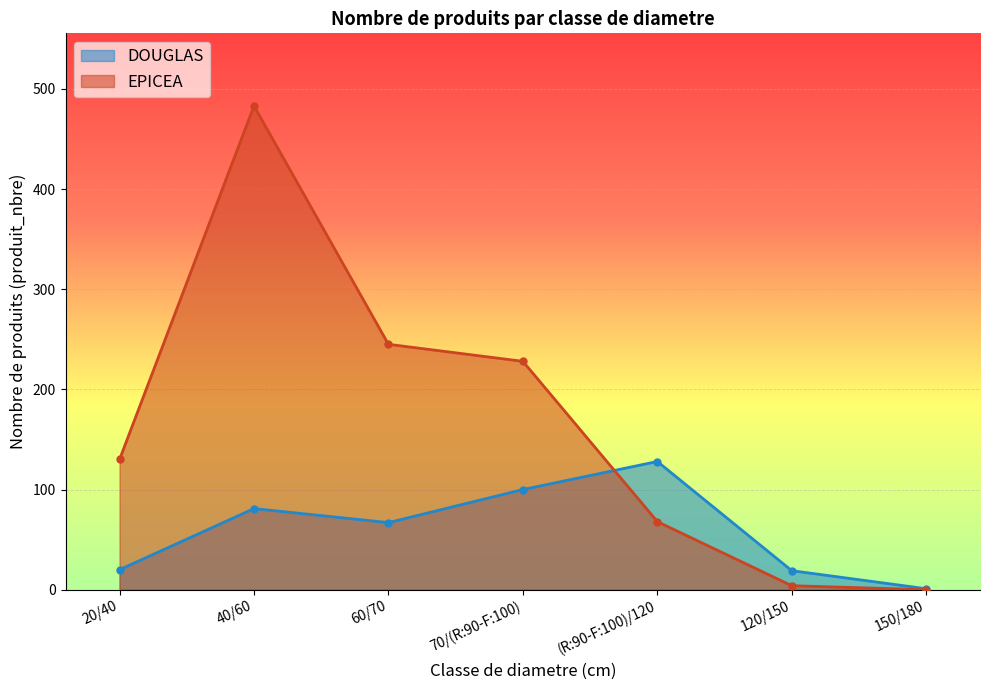

Which series changed the most between 40/60 and 70/(R:90-F:100)?

EPICEA